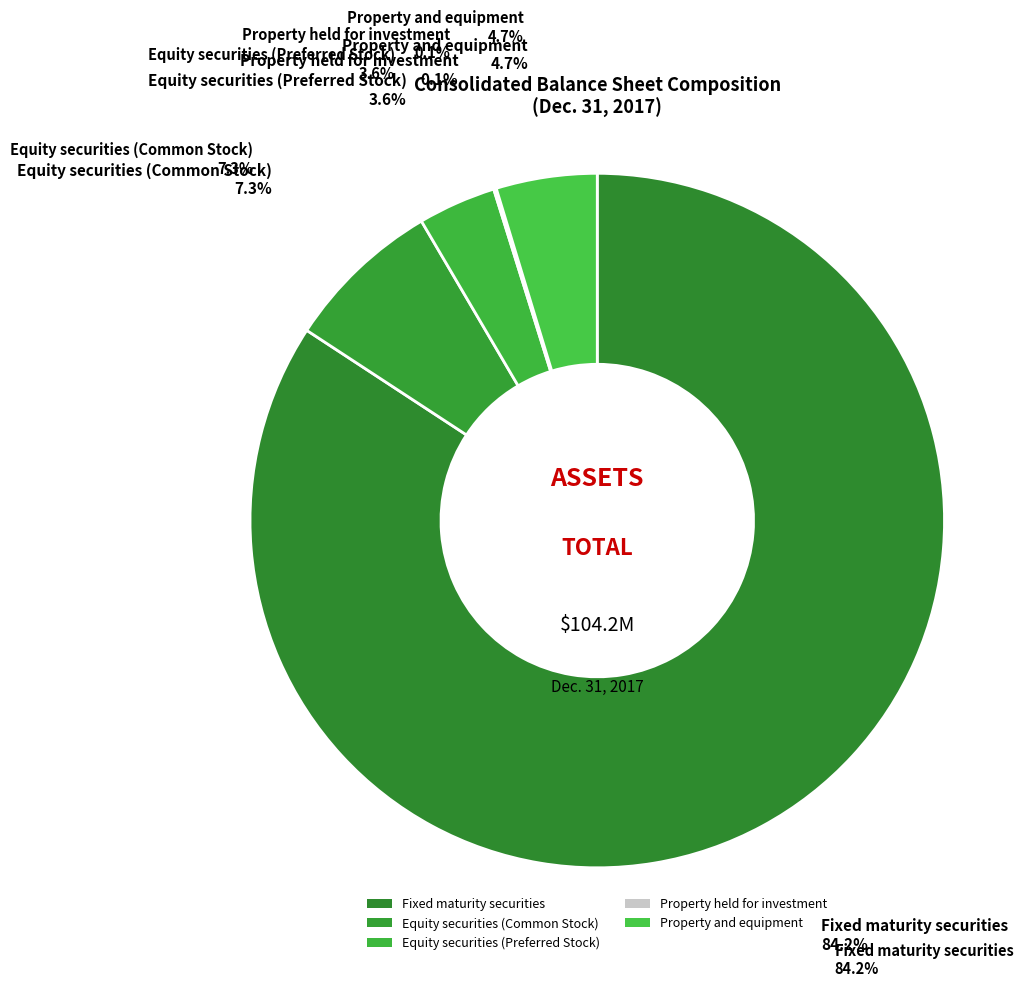

Is there any slice that represents more than half of the pie?

Yes